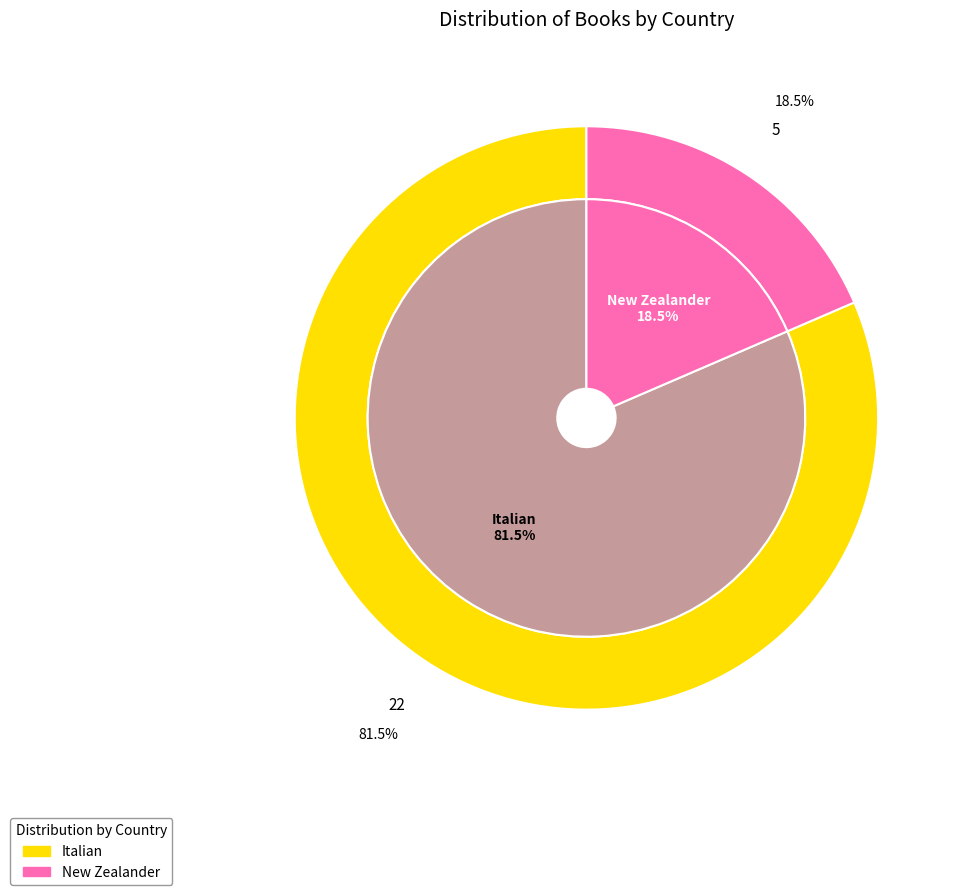

What percentage is the Italian slice, to the nearest percent?

81%